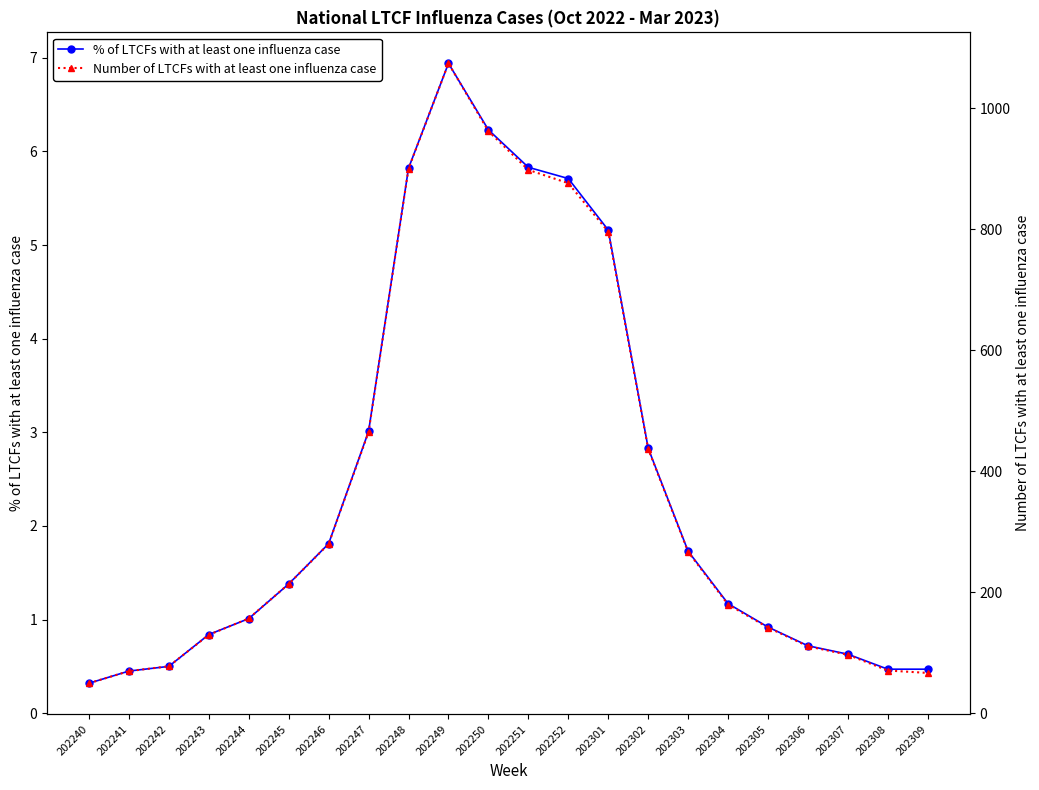

What are all the series names shown in the legend?

% of LTCFs with at least one influenza case, Number of LTCFs with at least one influenza case